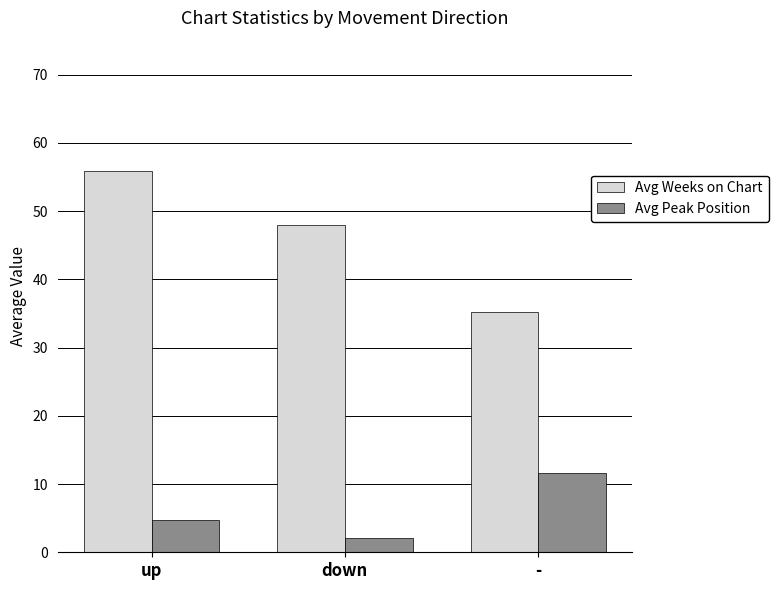

Reading left to right, transcribe all the data shown in this chart.

Avg Weeks on Chart: 56.0	48.0	35.3
Avg Peak Position: 4.7	2.1	11.6